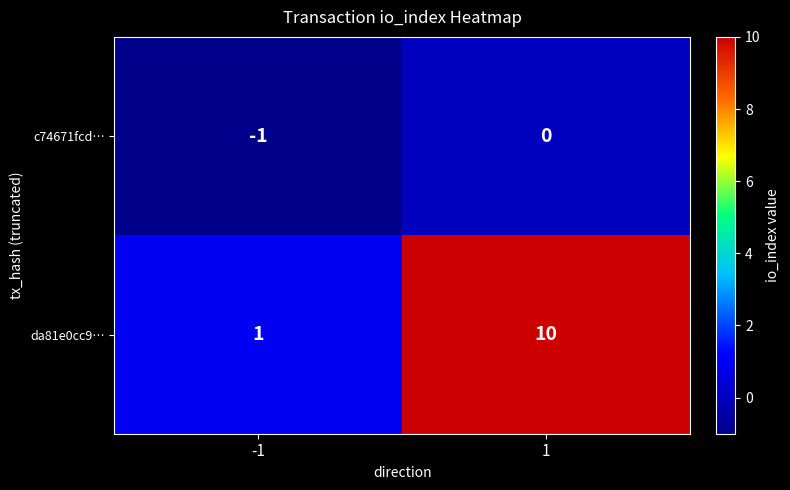

What is the difference between the maximum and minimum values in the da81e0cc9… series?

9